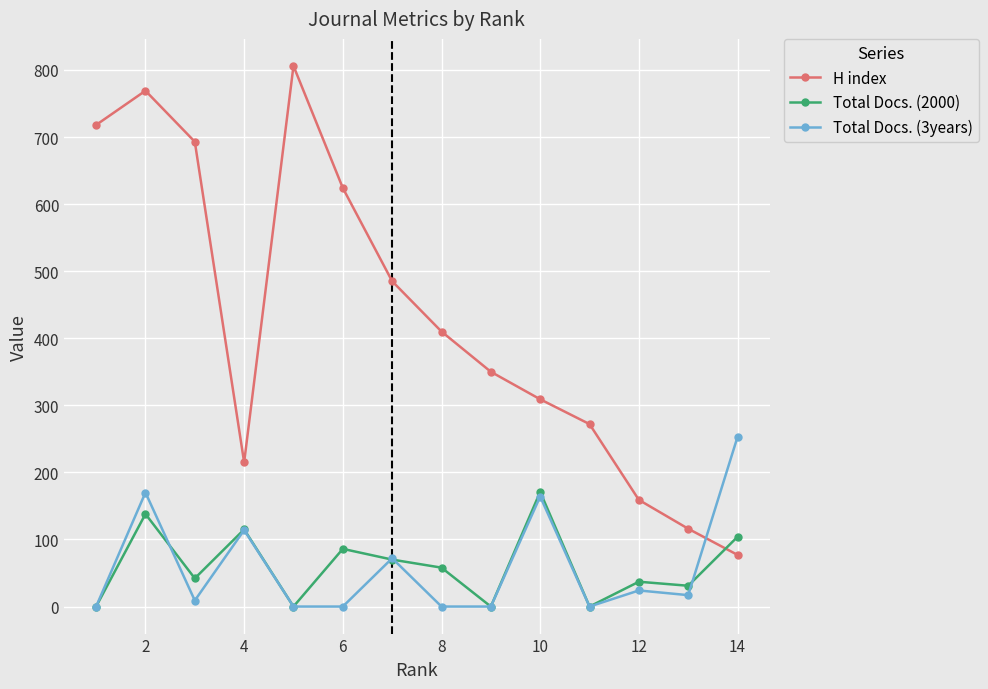

In H index, how many points are higher than both neighbors (excluding endpoints)?

2